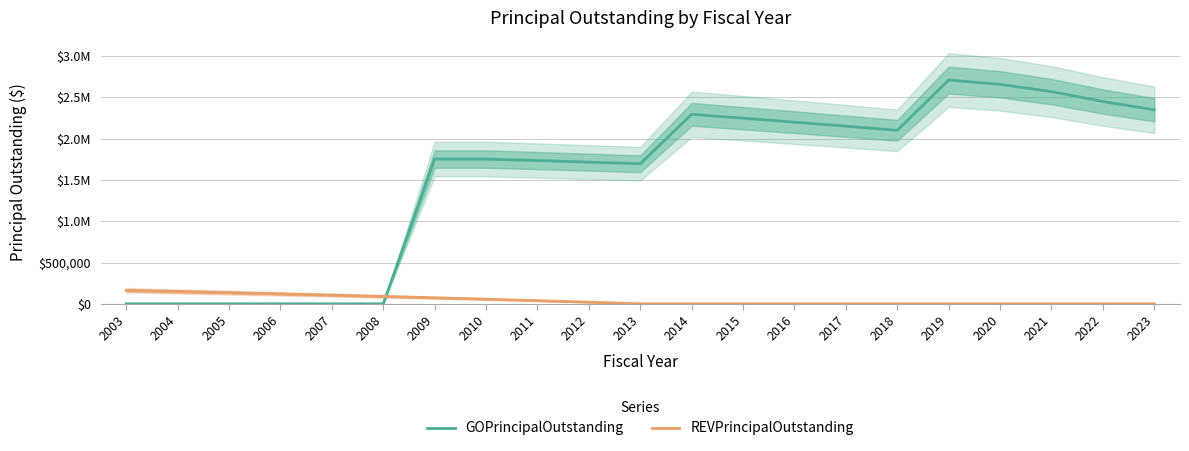

Which series changed the most between 2003 and 2023?

GOPrincipalOutstanding